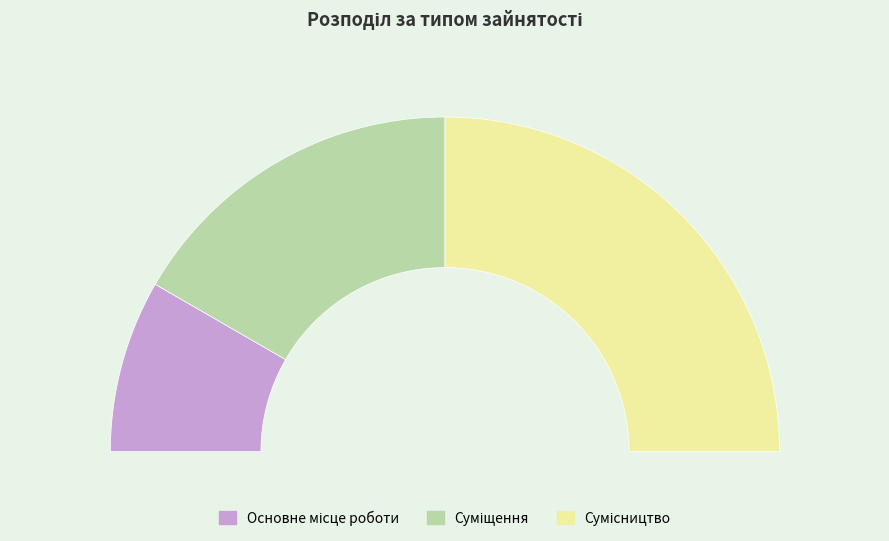

Rank the categories by value from highest to lowest.

Сумісництво, Суміщення, Основне місце роботи